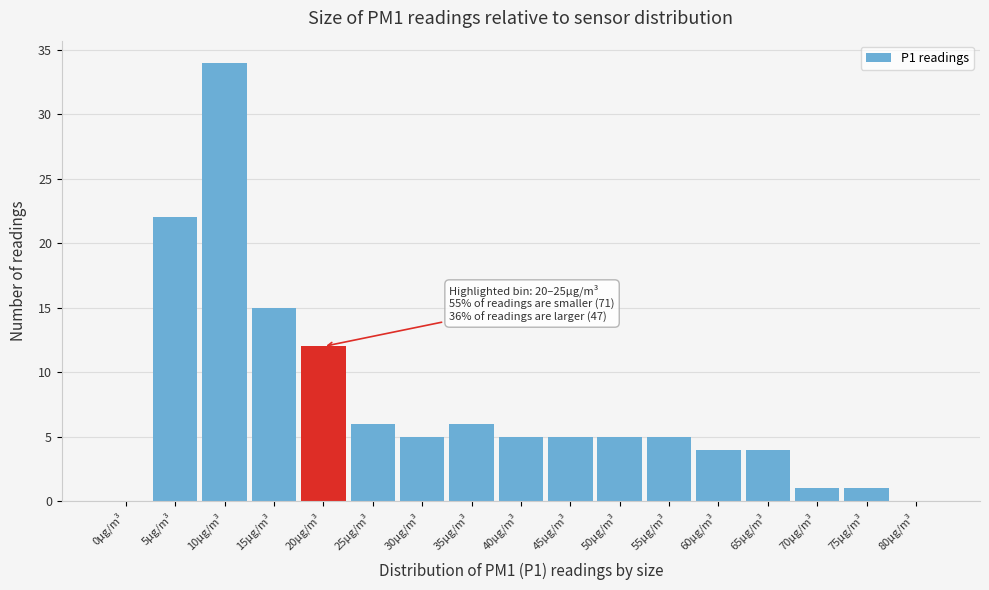

Reading right to left, what are all the values shown in this chart?

80µg/m³=0	75µg/m³=1	70µg/m³=1	65µg/m³=4	60µg/m³=4	55µg/m³=5	50µg/m³=5	45µg/m³=5	40µg/m³=5	35µg/m³=6	30µg/m³=5	25µg/m³=6	20µg/m³=12	15µg/m³=15	10µg/m³=34	5µg/m³=22	0µg/m³=0